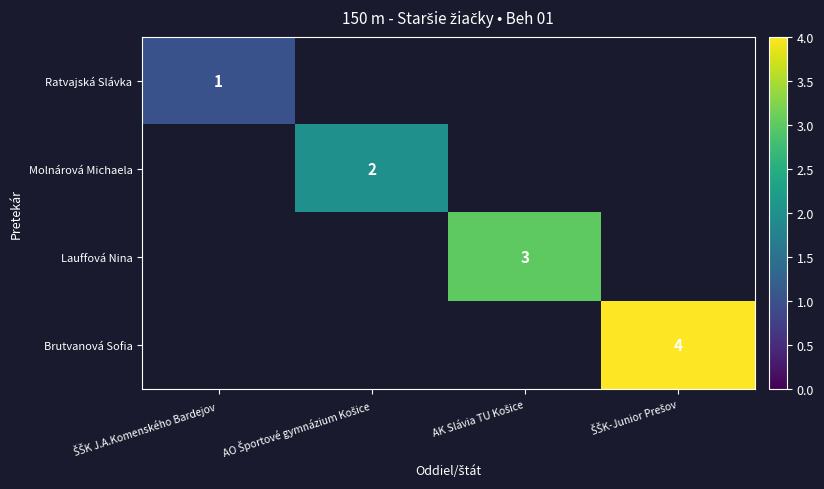

Which series has the widest spread of values?

Ratvajská Slávka